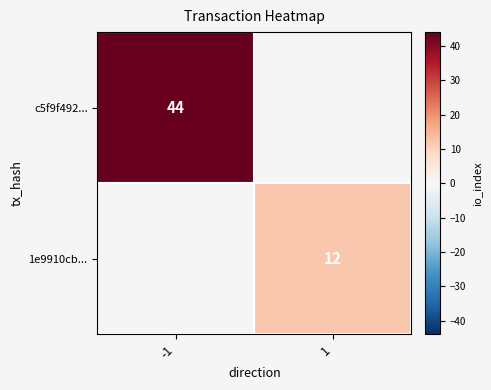

The c5f9f492... series shows 64.7 at -1. True or false?

False